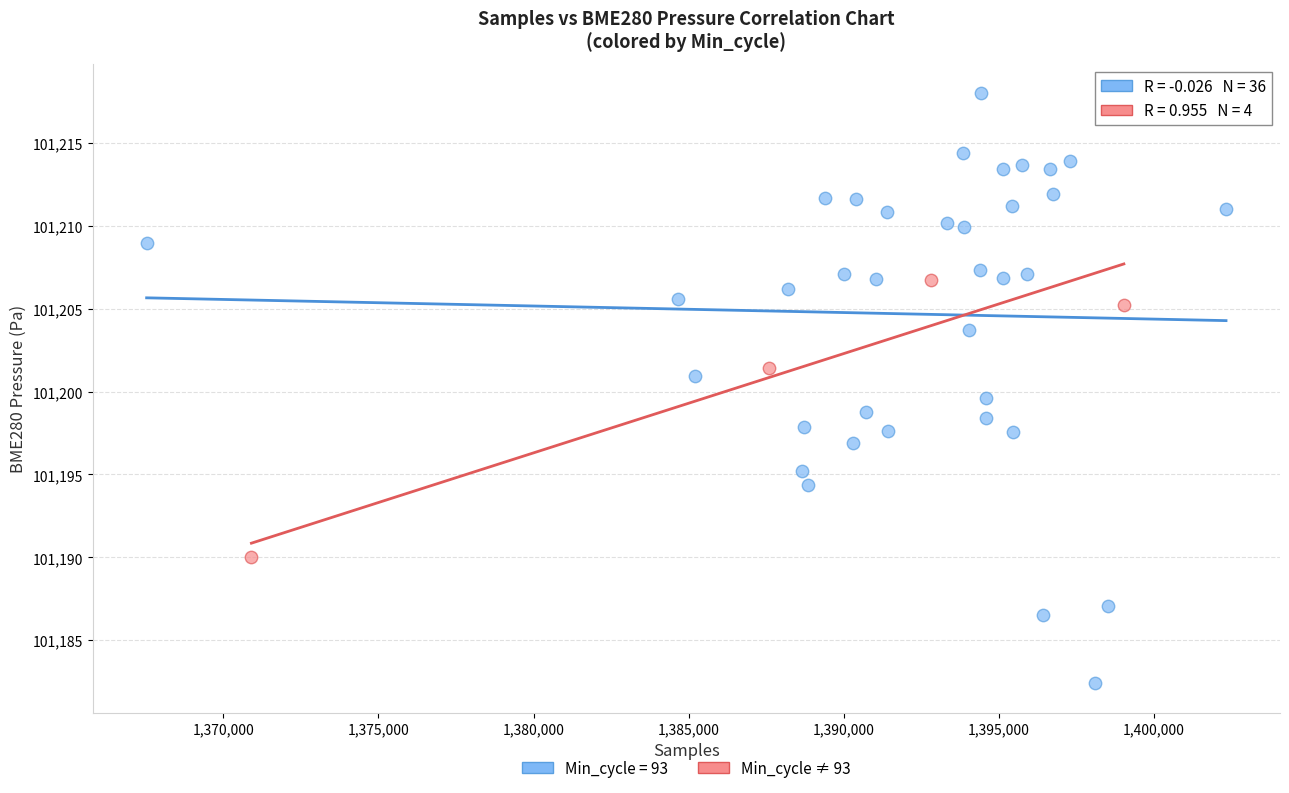

Which series contains the highest Y value?

Min_cycle = 93